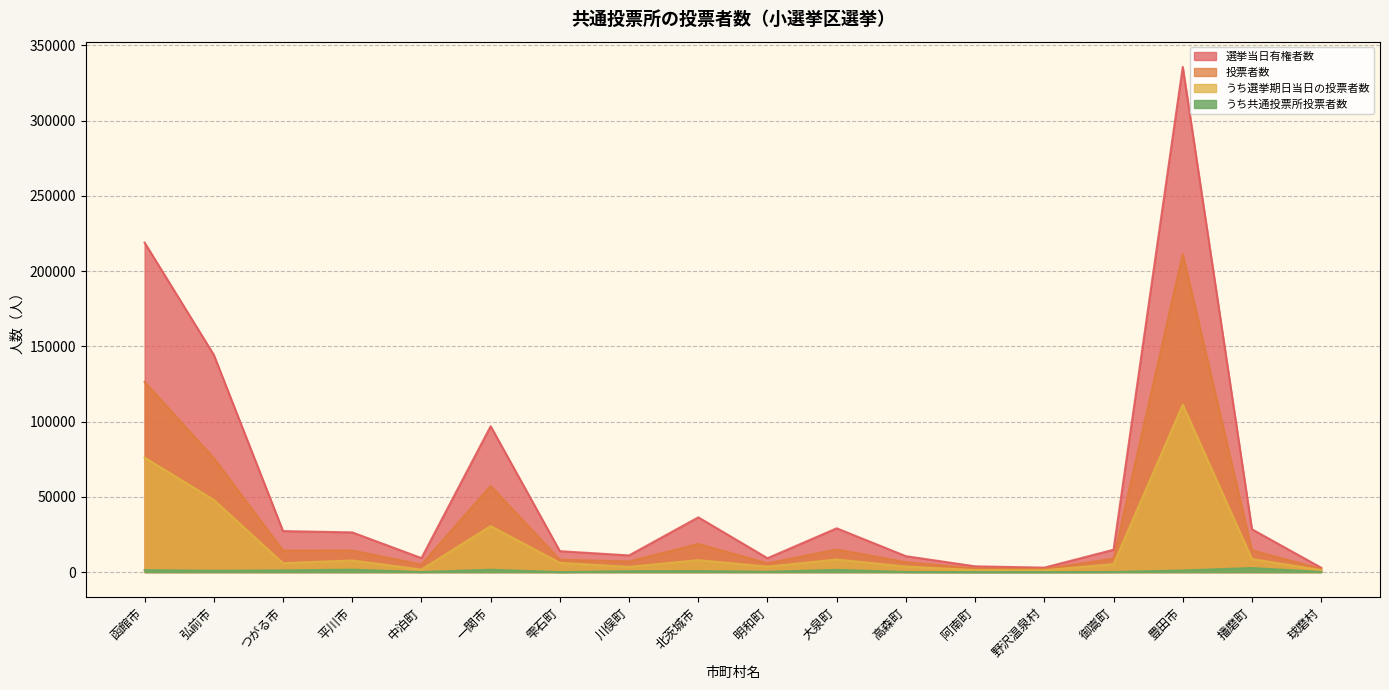

How many data points in うち共通投票所投票者数 are less than 655?

9